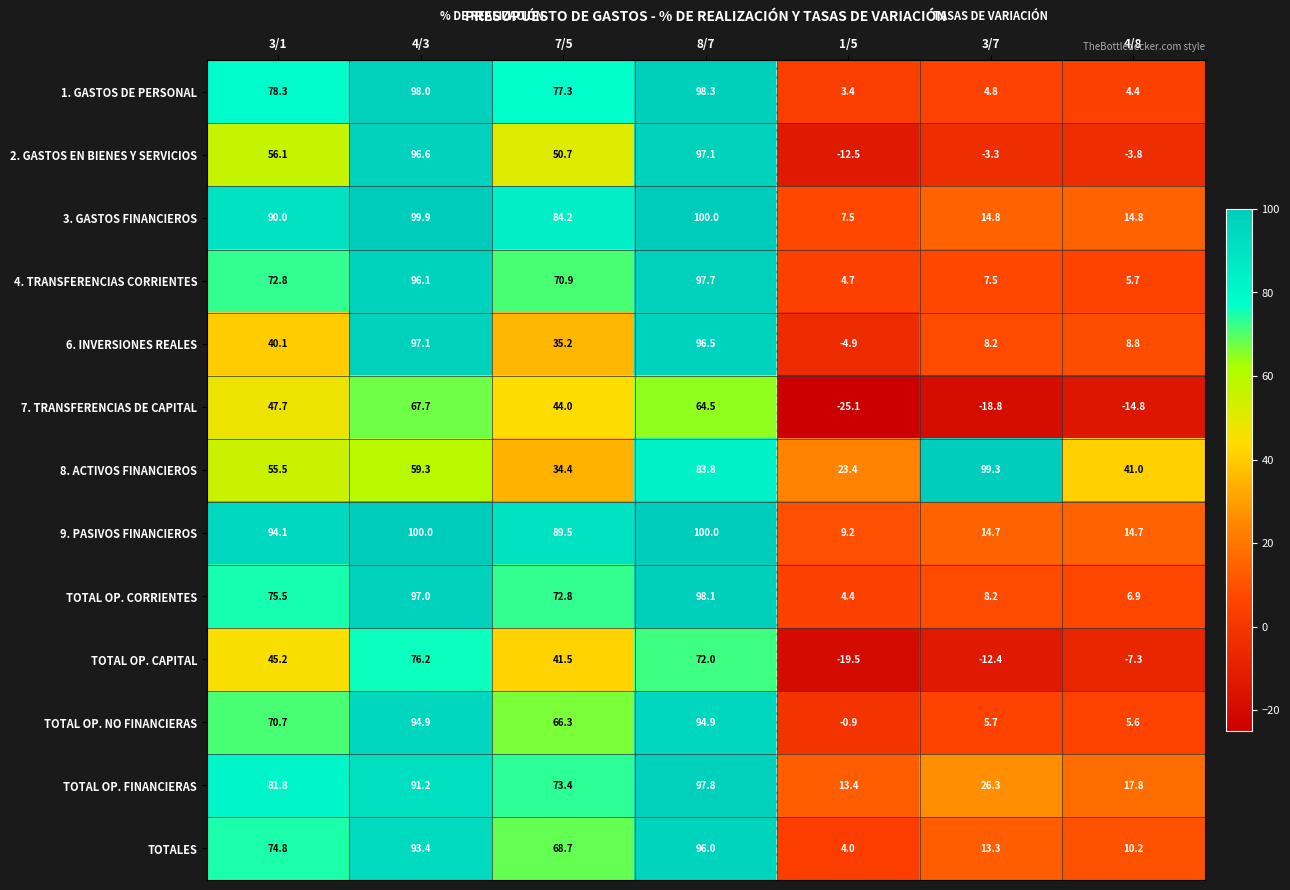

What is the difference between the maximum and second lowest values in the 6. INVERSIONES REALES series?

88.9